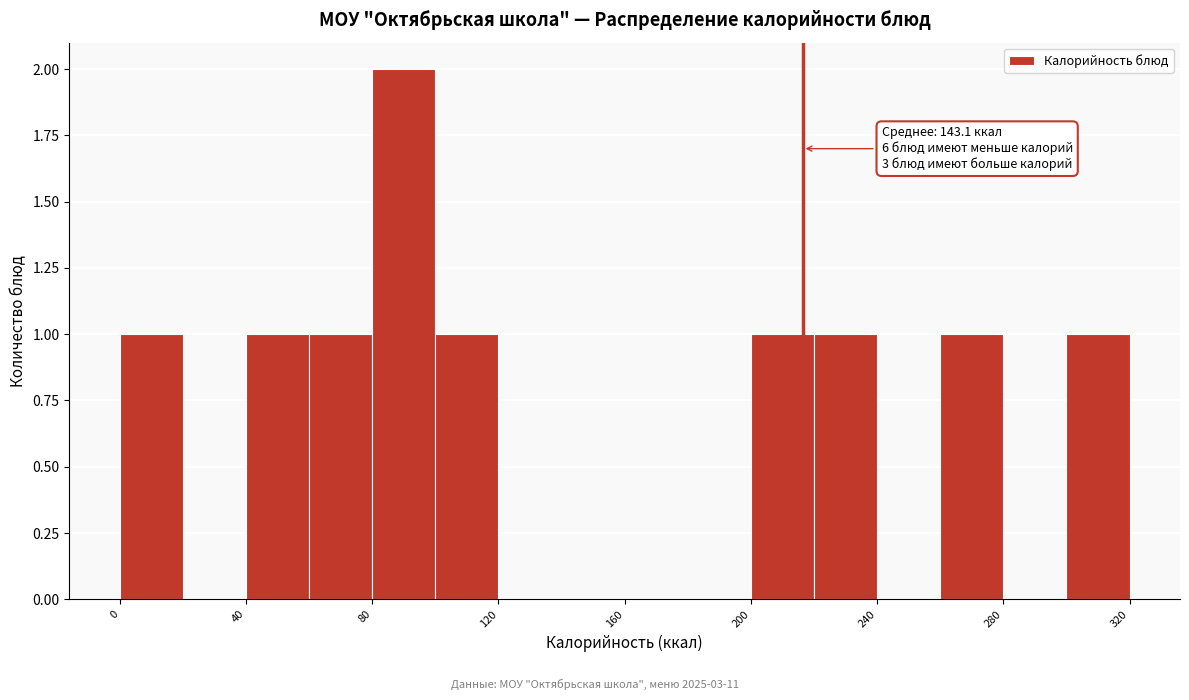

Which range on the x-axis has the tallest bar?

80 to 100